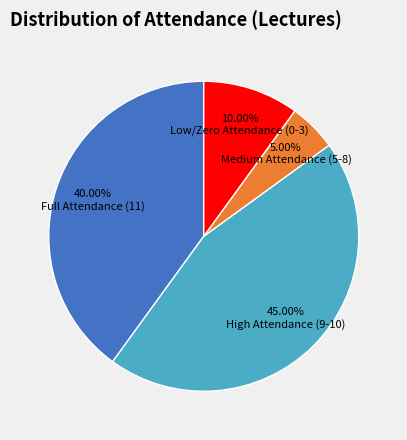

Does any single category account for the majority?

No